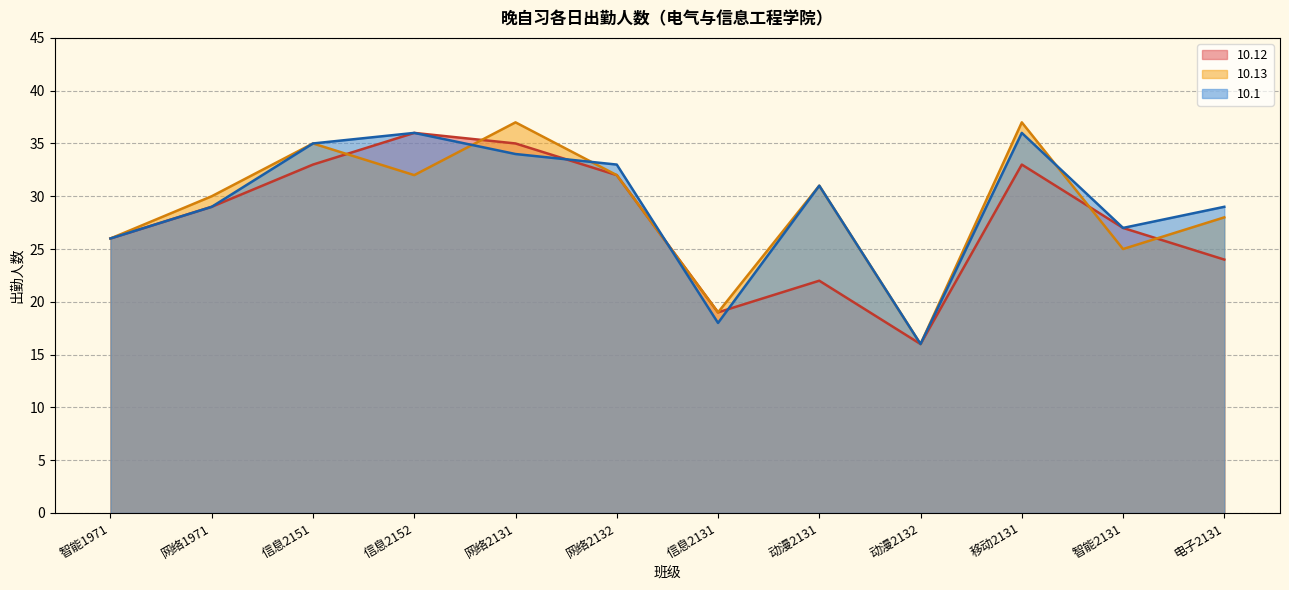

At which category does 10.12 reach its first local peak?

信息2152